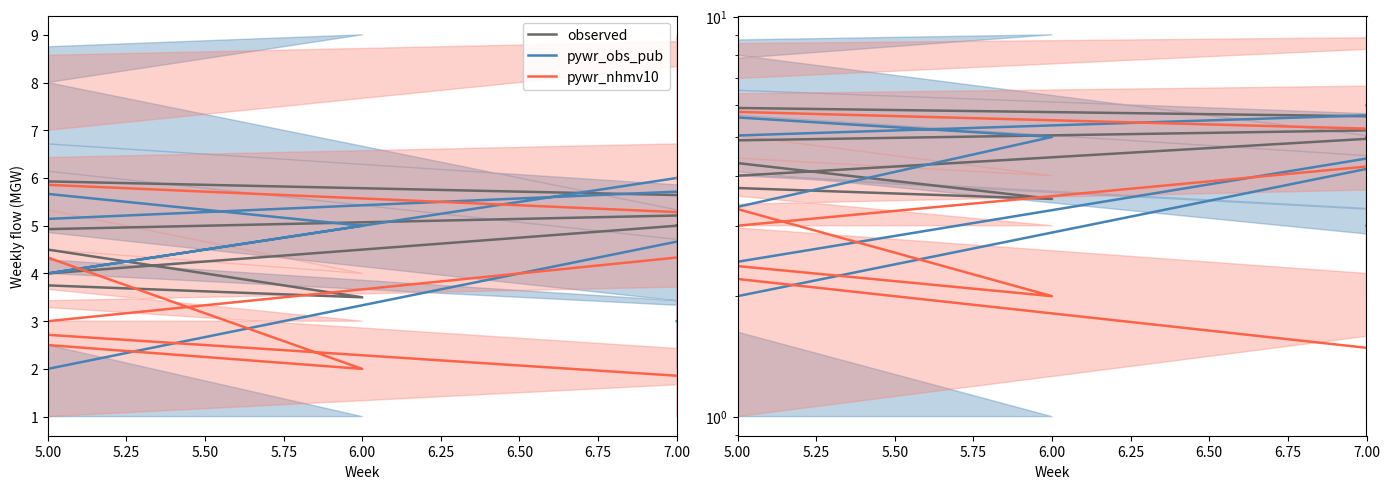

At how many categories does at least one series exceed 7?

3